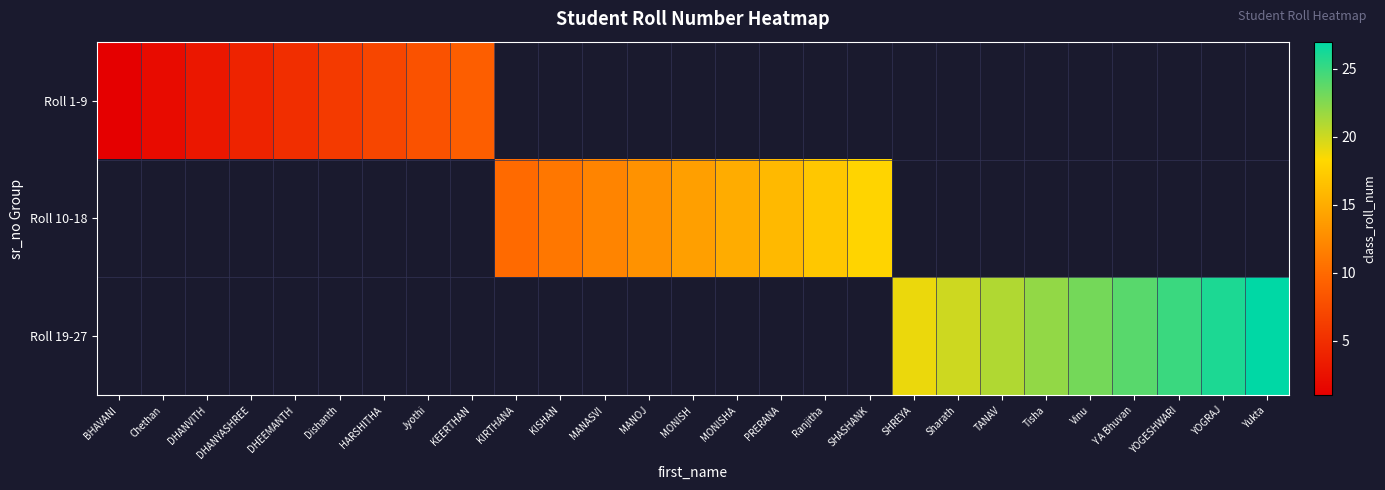

What is the greatest value displayed?

27.0